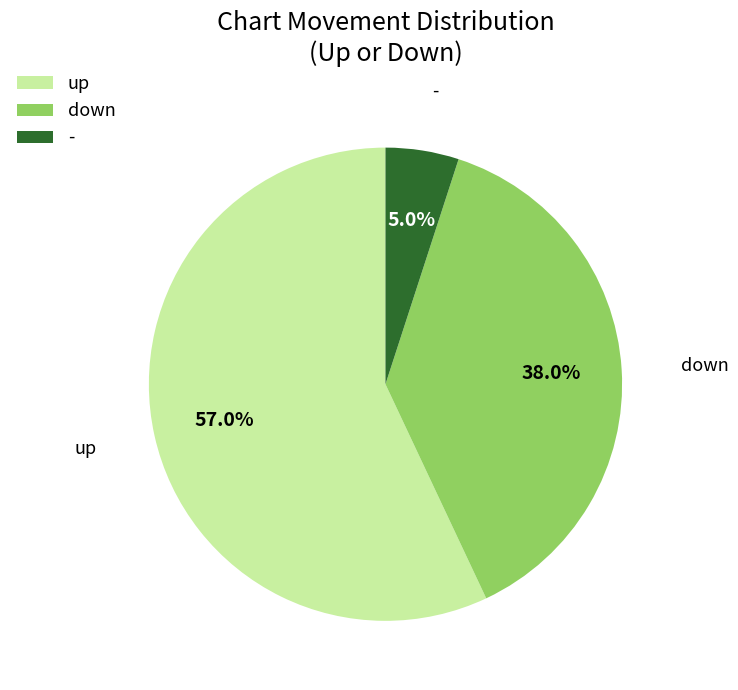

Combined, what portion of the pie is - and down?

43.0%